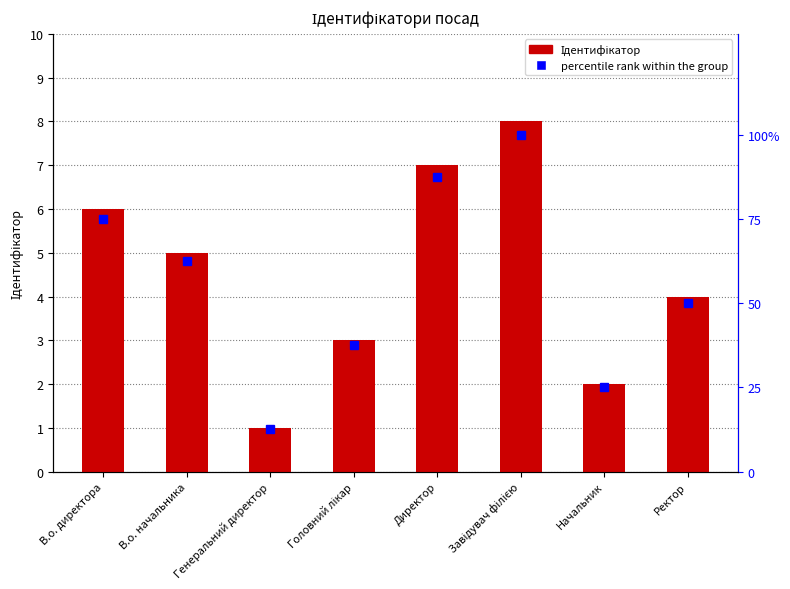

At how many categories does at least one series exceed 58?

4